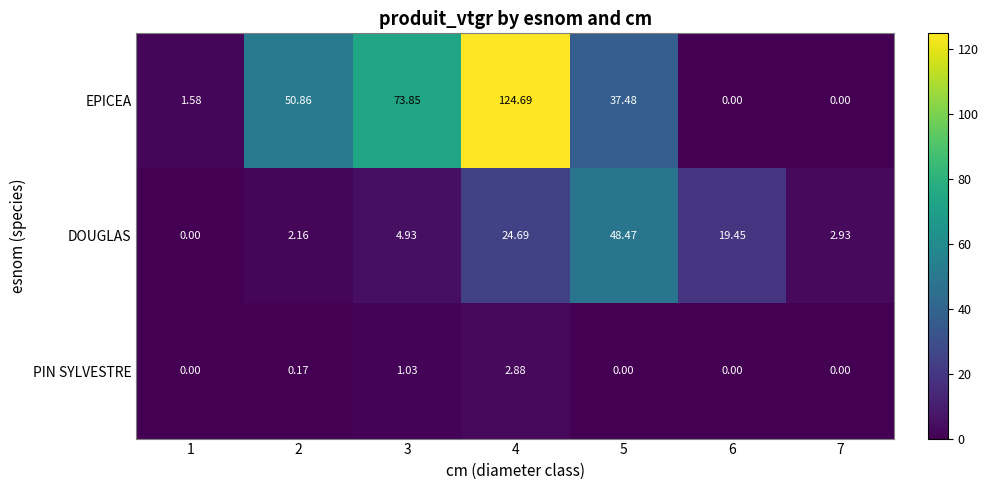

Rank the series by their average value, from lowest to highest.

PIN SYLVESTRE, DOUGLAS, EPICEA